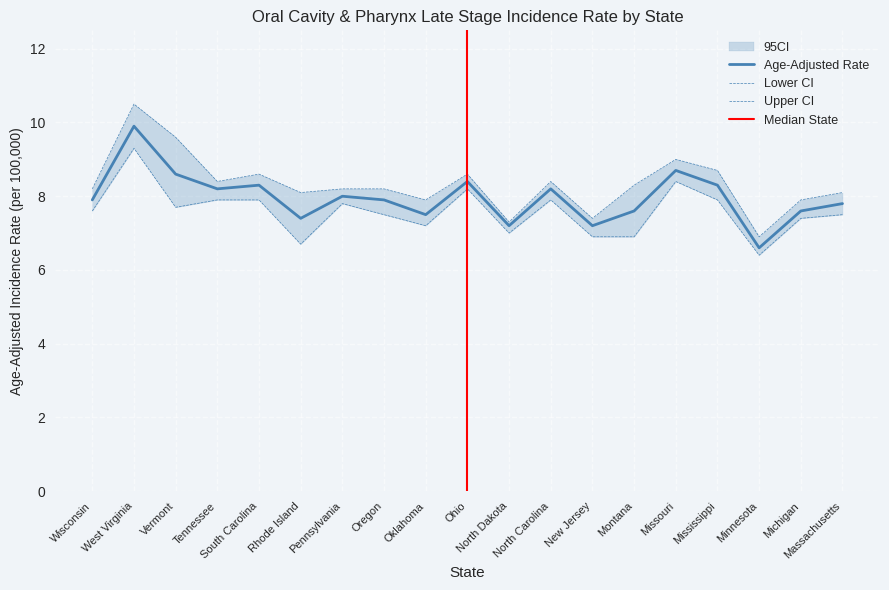

How many interior local peaks does the Age-Adjusted Rate series have?

6